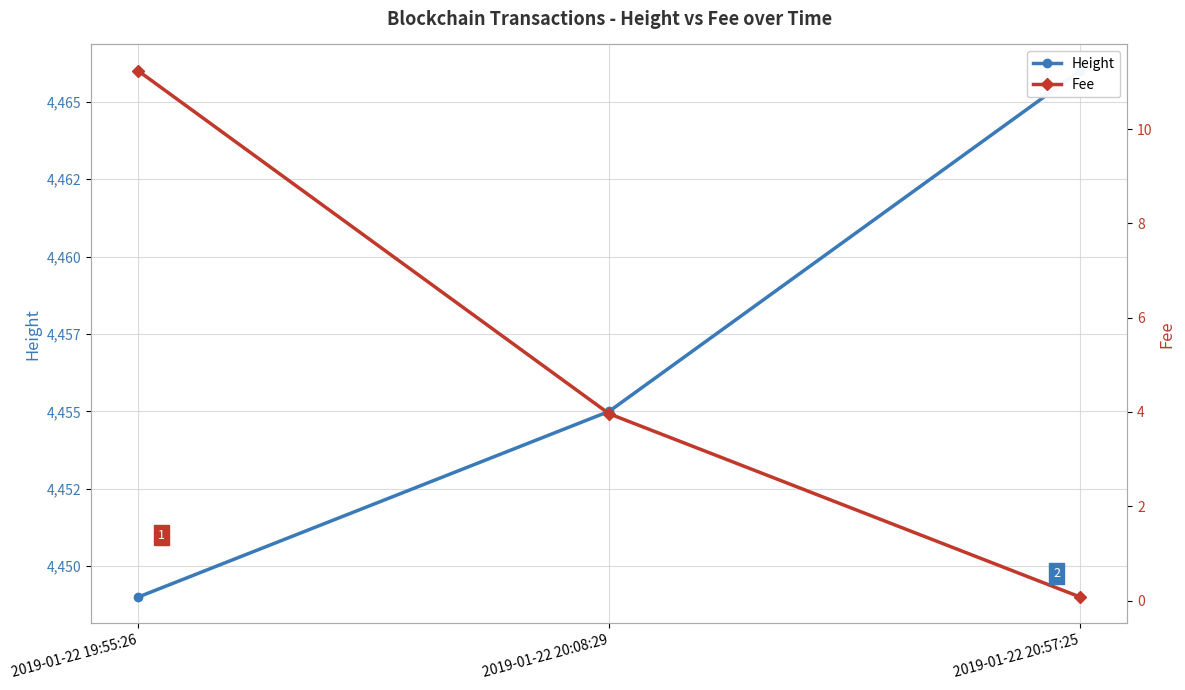

Which label corresponds to the largest value in the chart?

2019-01-22 20:57:25